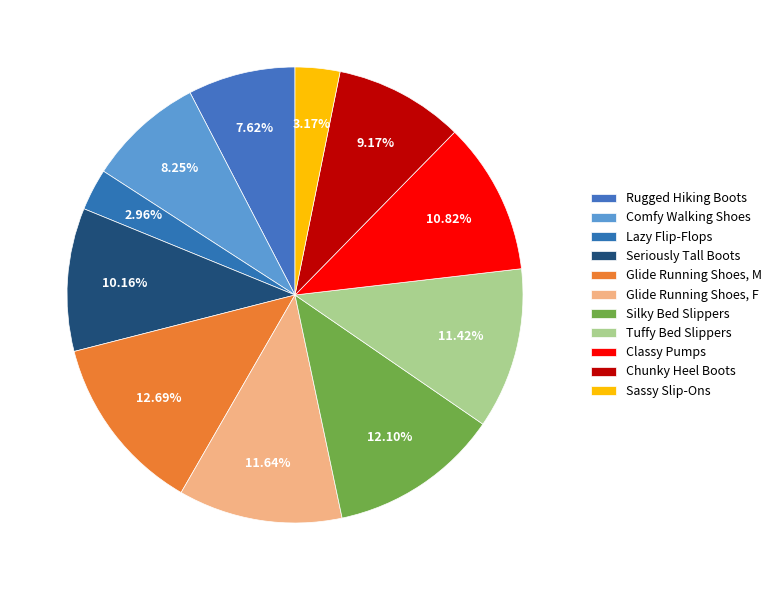

What is the ratio of the value at Sassy Slip-Ons to the value at Glide Running Shoes, M?

0.2